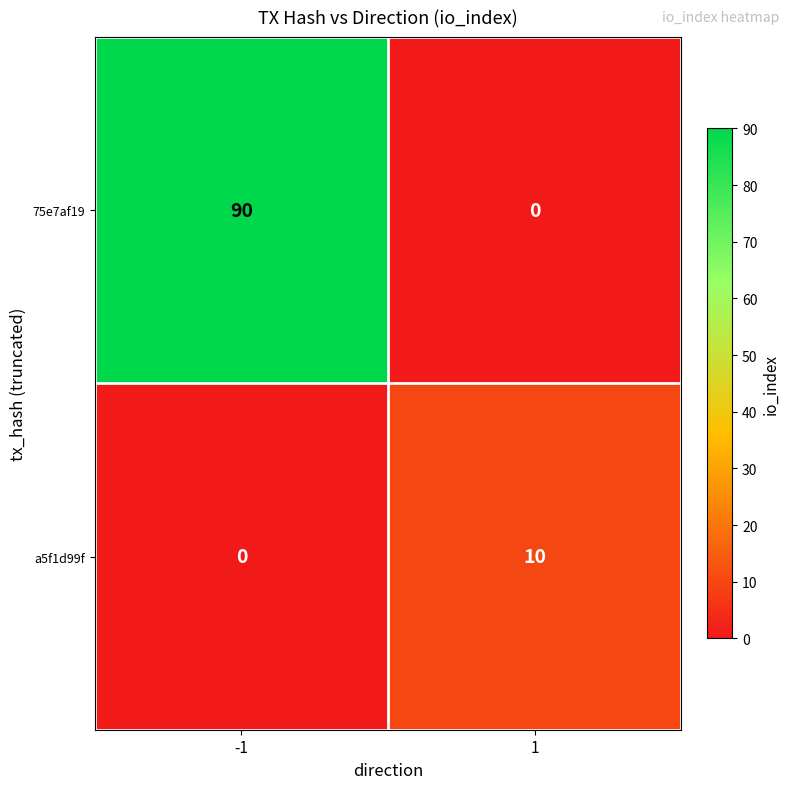

List the series in order of their overall mean, lowest first.

a5f1d99f, 75e7af19